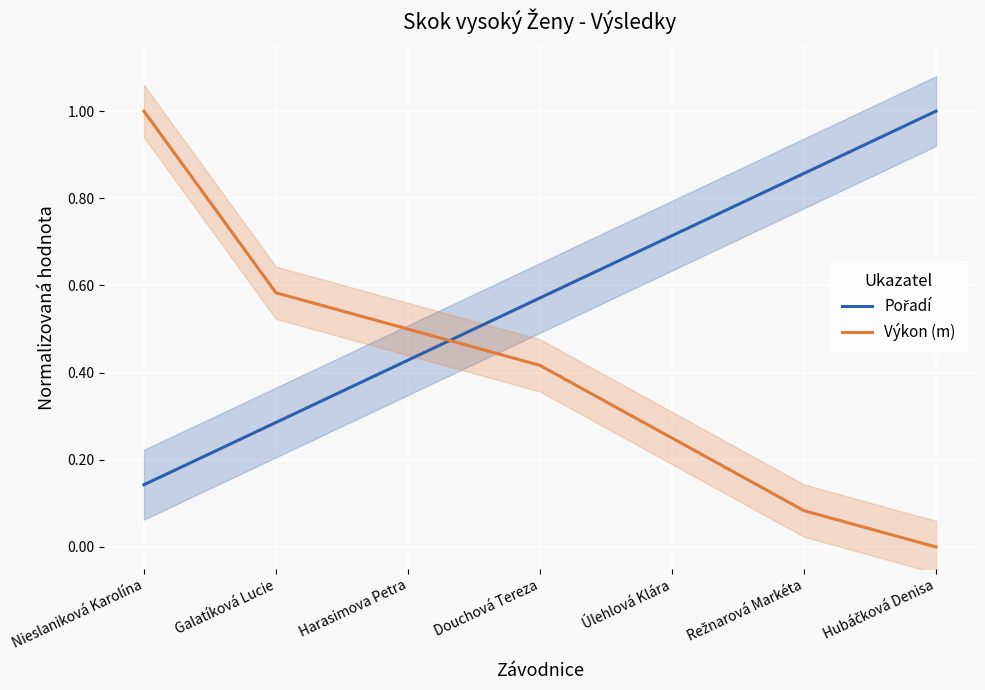

Which series has the largest total across all categories?

Pořadí